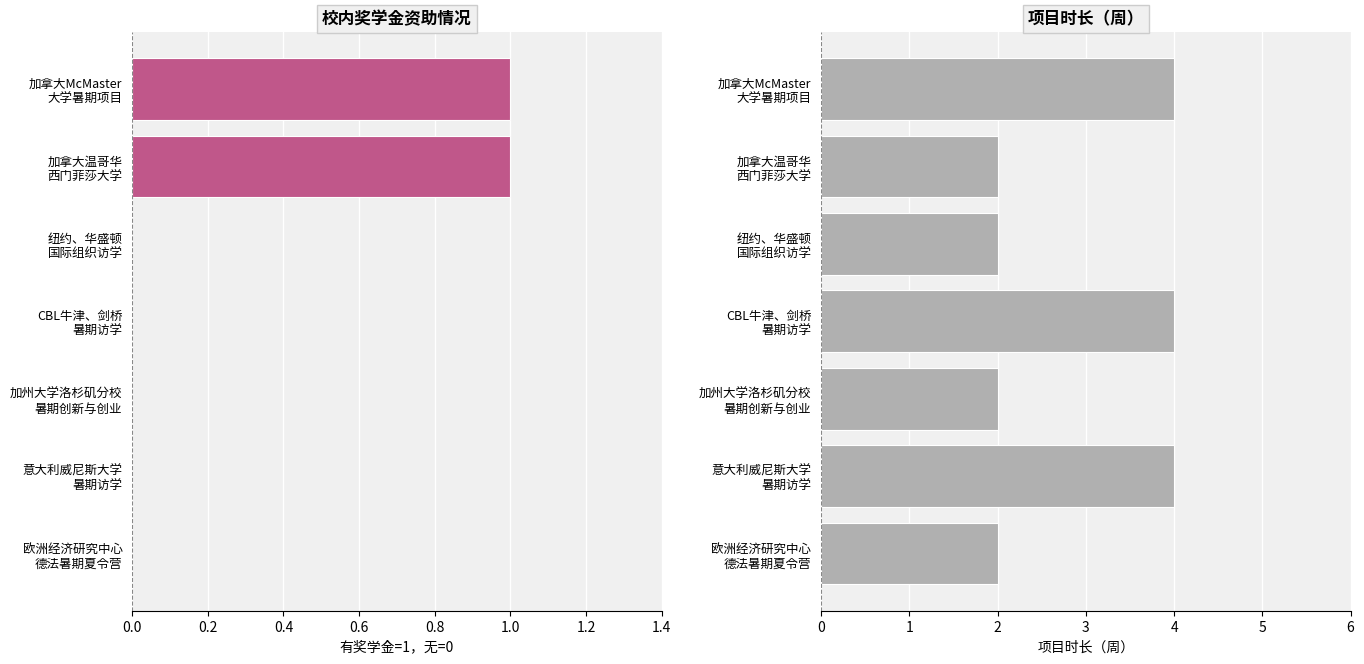

Are the bars horizontal?

Yes